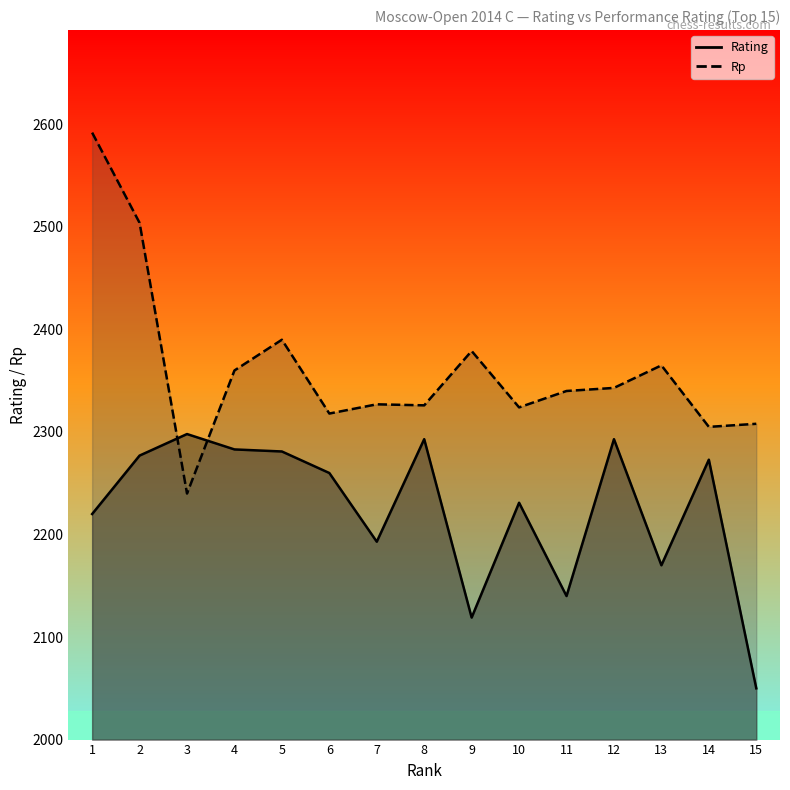

Which category has the lowest value across all series?

15